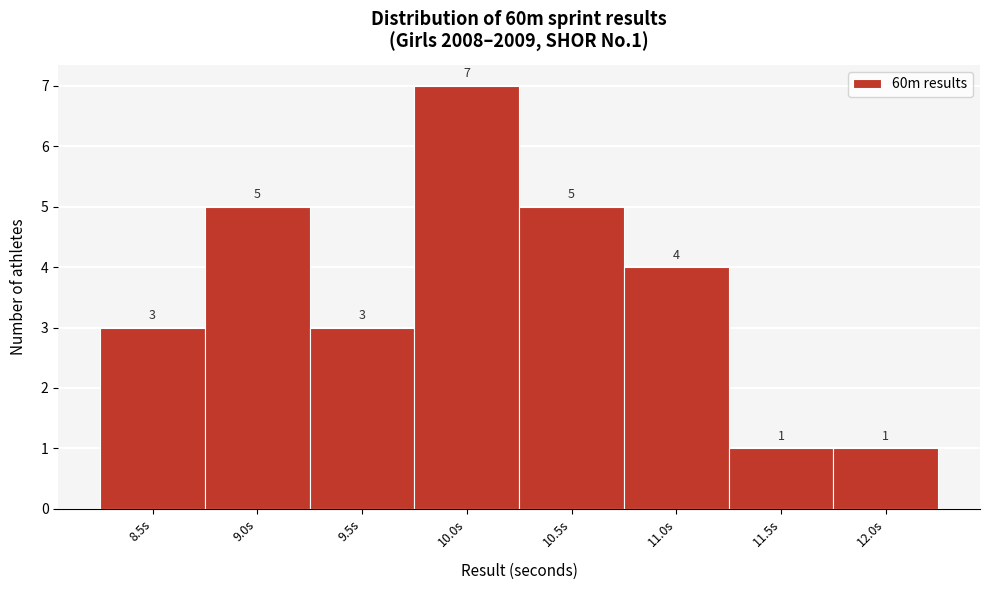

Reading left to right, what are all the values shown in this chart?

8.5s=3	9.0s=5	9.5s=3	10.0s=7	10.5s=5	11.0s=4	11.5s=1	12.0s=1